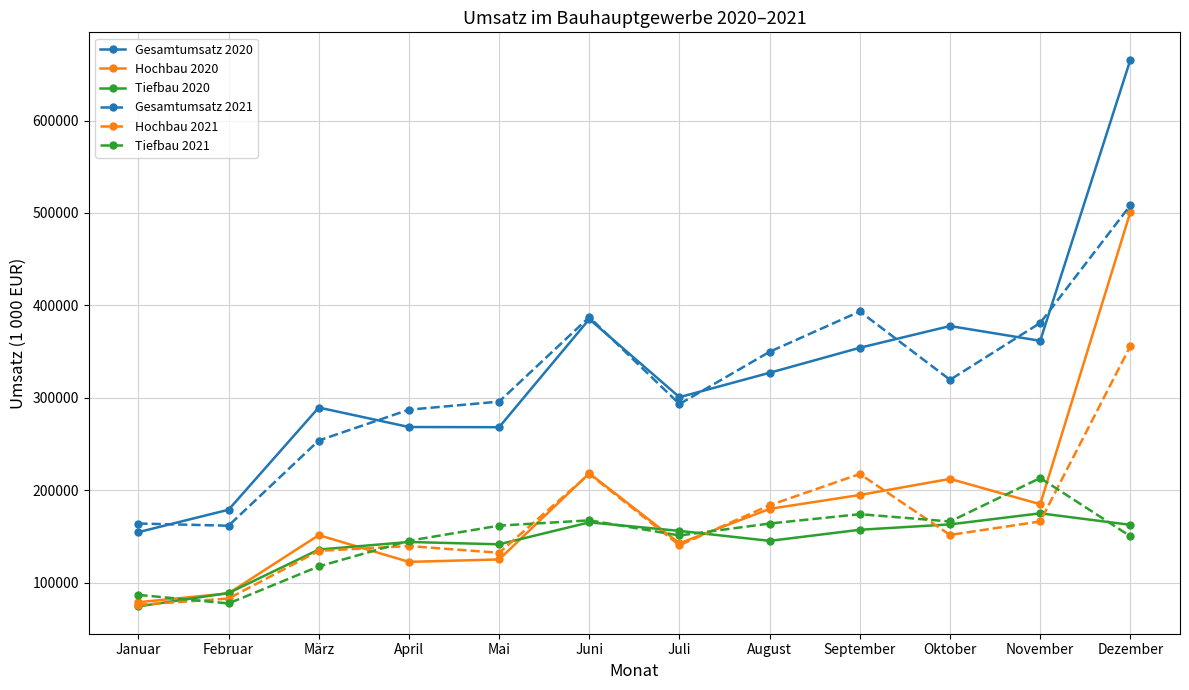

How many lines are shown in the chart?

6